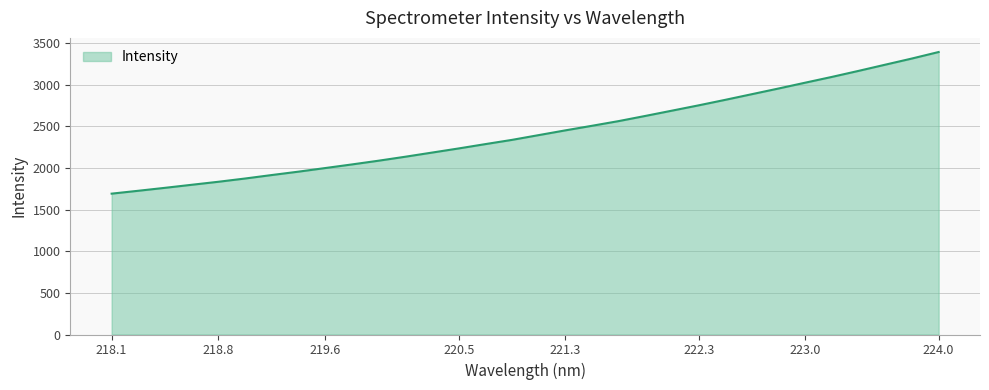

What is the greatest value displayed?

3395.2